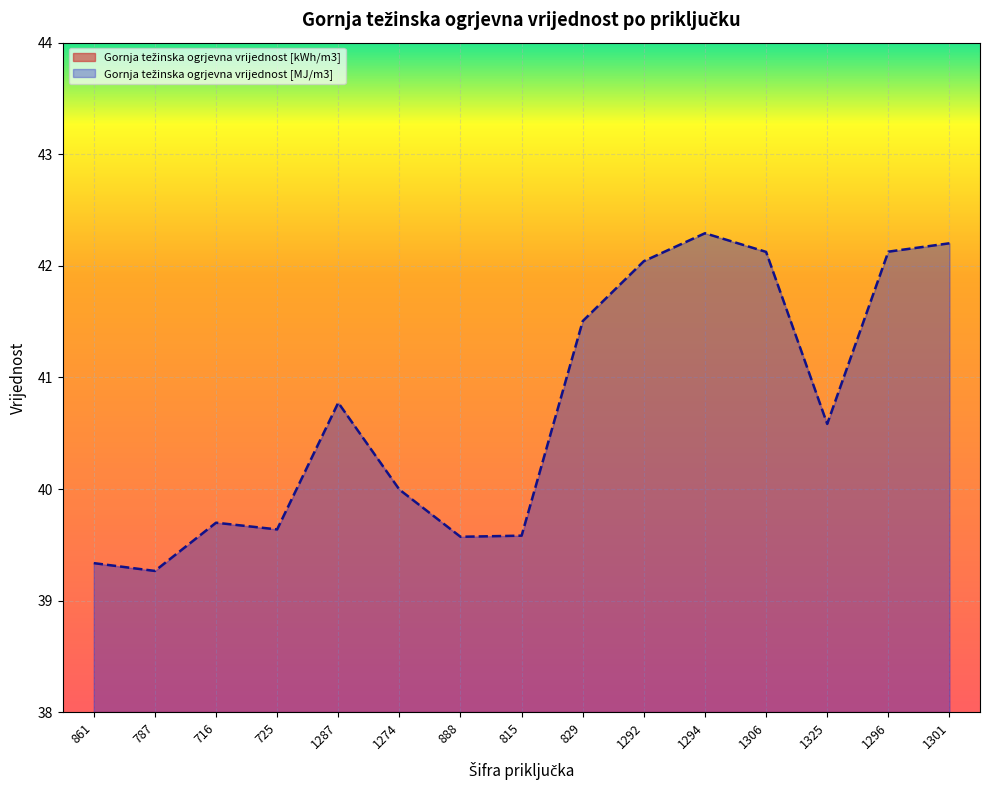

Is it true that Gornja težinska ogrjevna vrijednost [kWh/m3] equals 5.2 at 787?

False